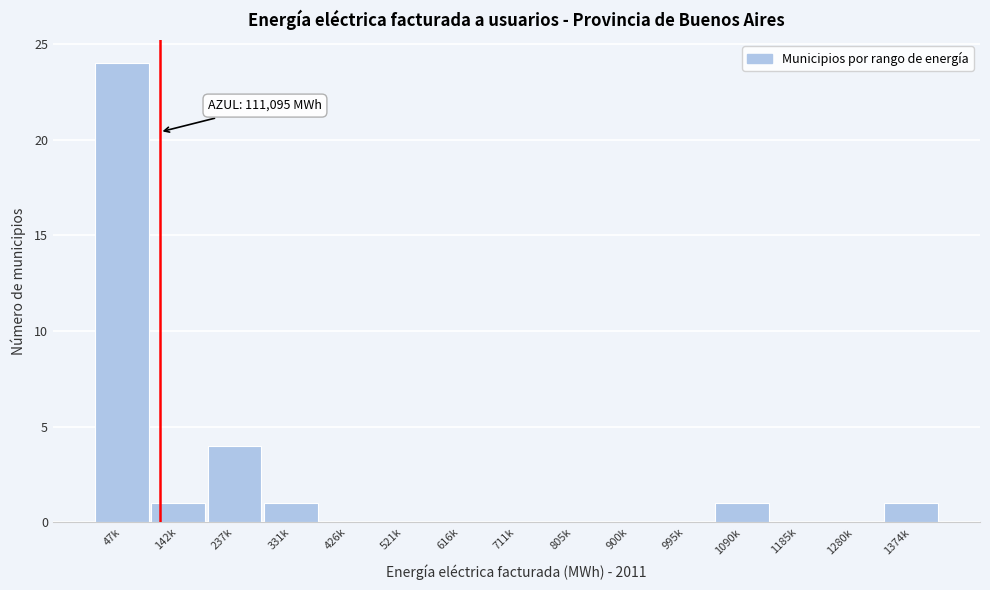

Reading left to right, what are all the values shown in this chart?

47k=24	142k=1	237k=4	331k=1	426k=0	521k=0	616k=0	711k=0	805k=0	900k=0	995k=0	1090k=1	1185k=0	1280k=0	1374k=1